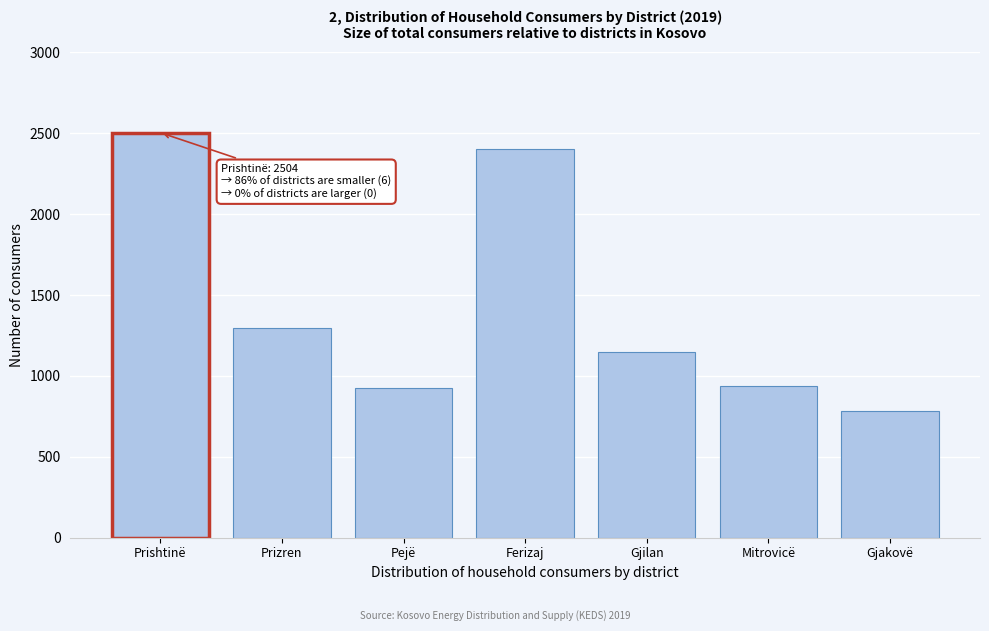

What is the change in value from Mitrovicë to Gjakovë?

-158